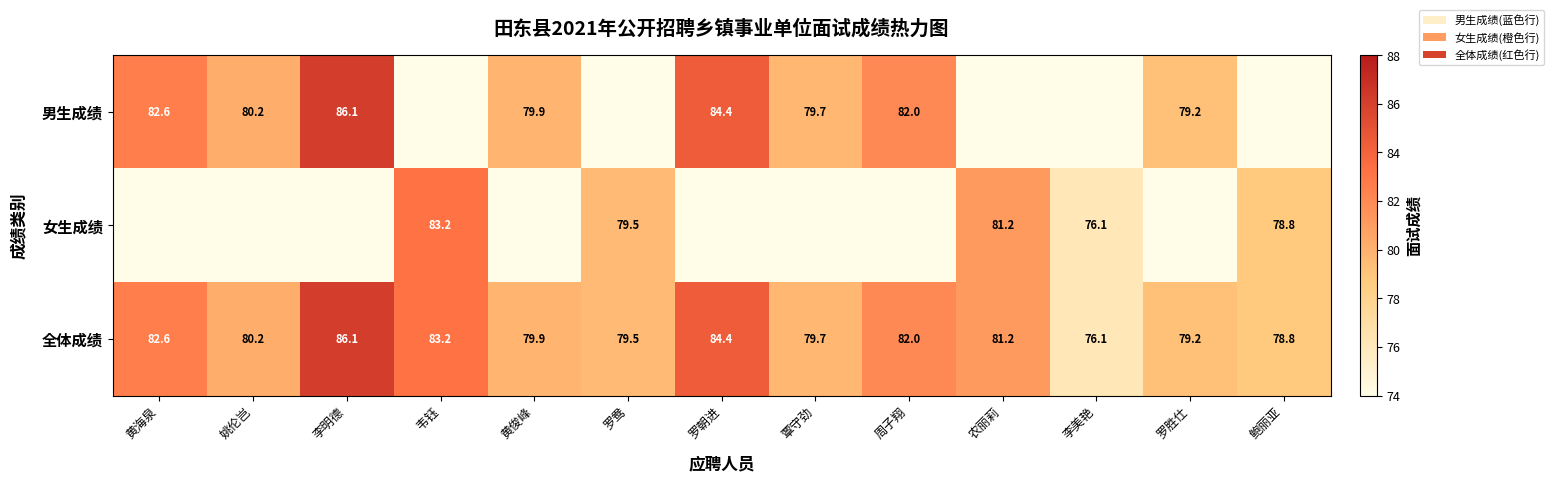

Where is 全体成绩 nearest to the value 81?

农丽莉